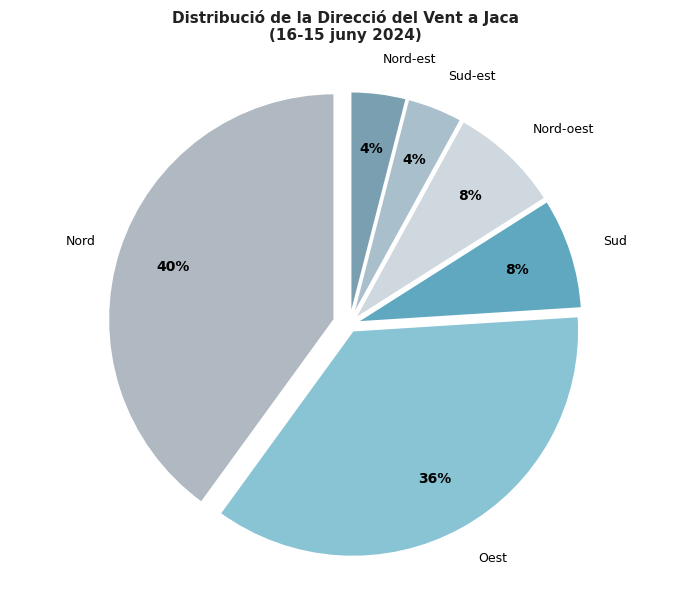

How many slices are in this pie chart?

6